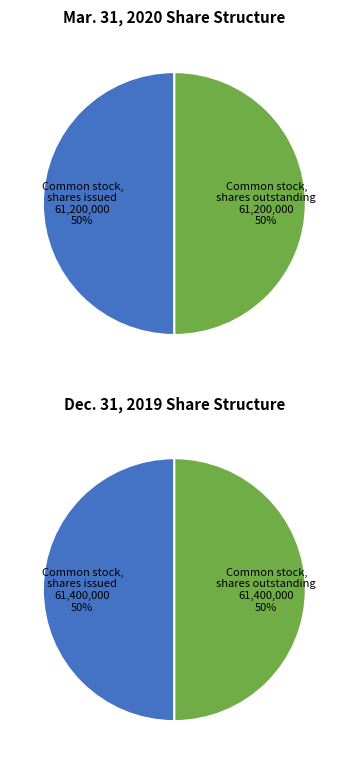

Is there any slice that represents more than half of the pie?

No